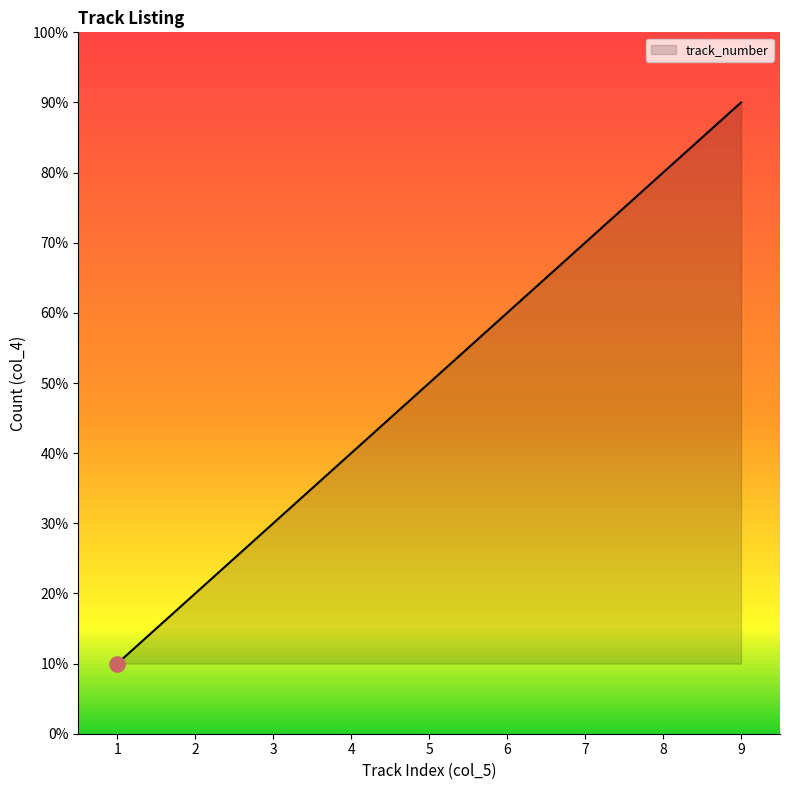

Approximately how many times larger is the value at 9 compared to 2?

4.5